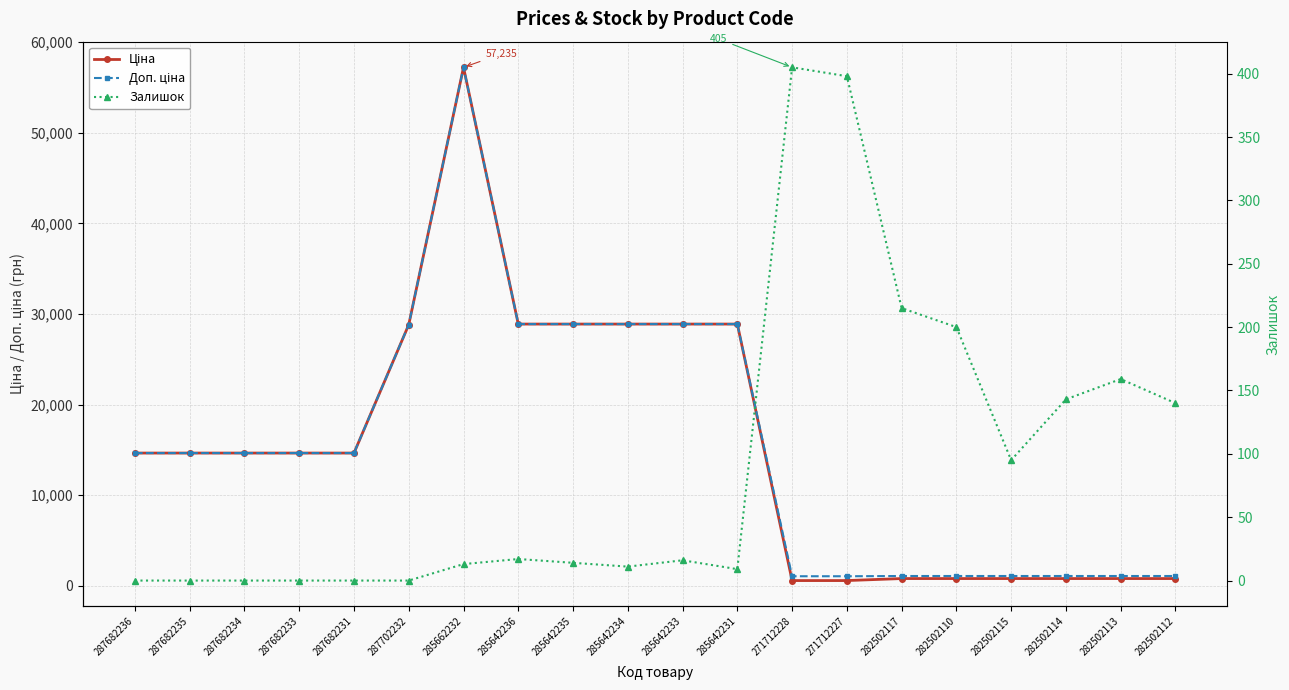

What is the label of the 2nd point from the left?

287682235